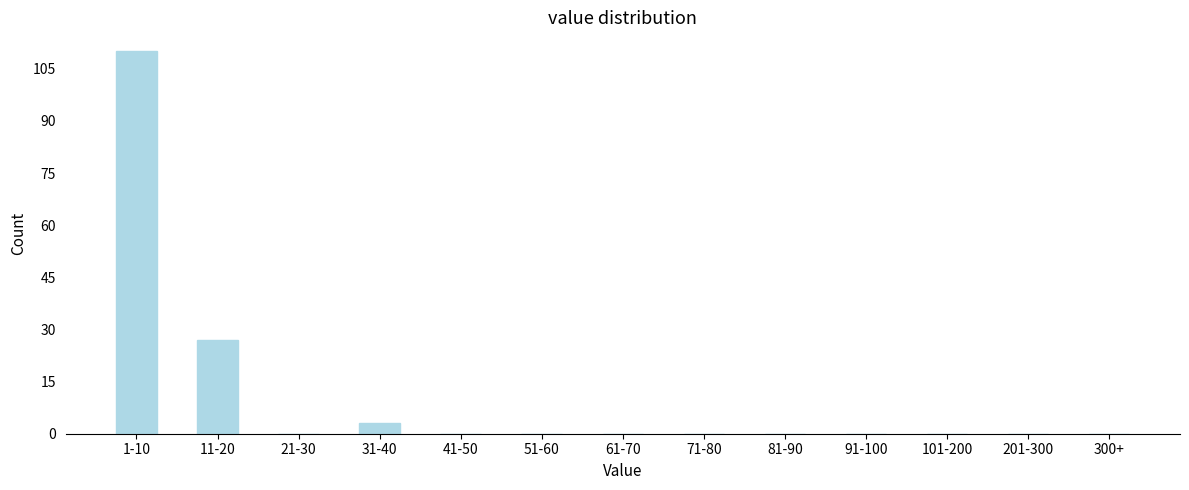

Reading left to right, list all the values displayed in this chart.

1-10=110	11-20=27	21-30=0	31-40=3	41-50=0	51-60=0	61-70=0	71-80=0	81-90=0	91-100=0	101-200=0	201-300=0	300+=0